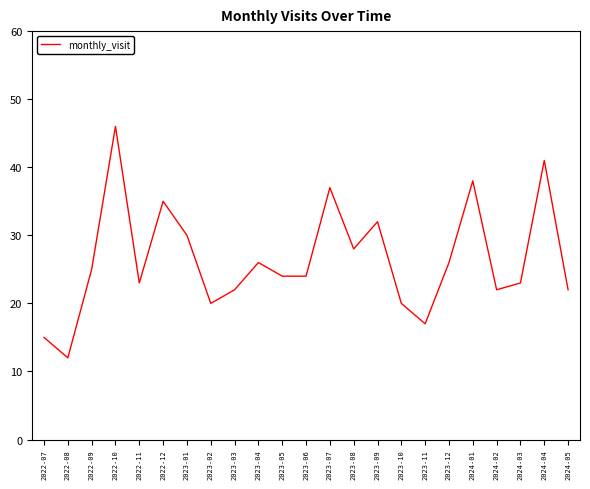

How many distinct data groups are displayed?

1